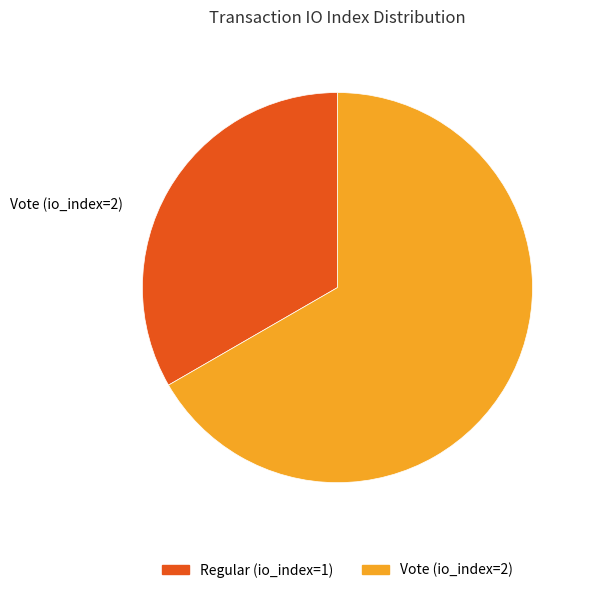

True or false: Regular (io_index=1) accounts for 19% of the total.

False